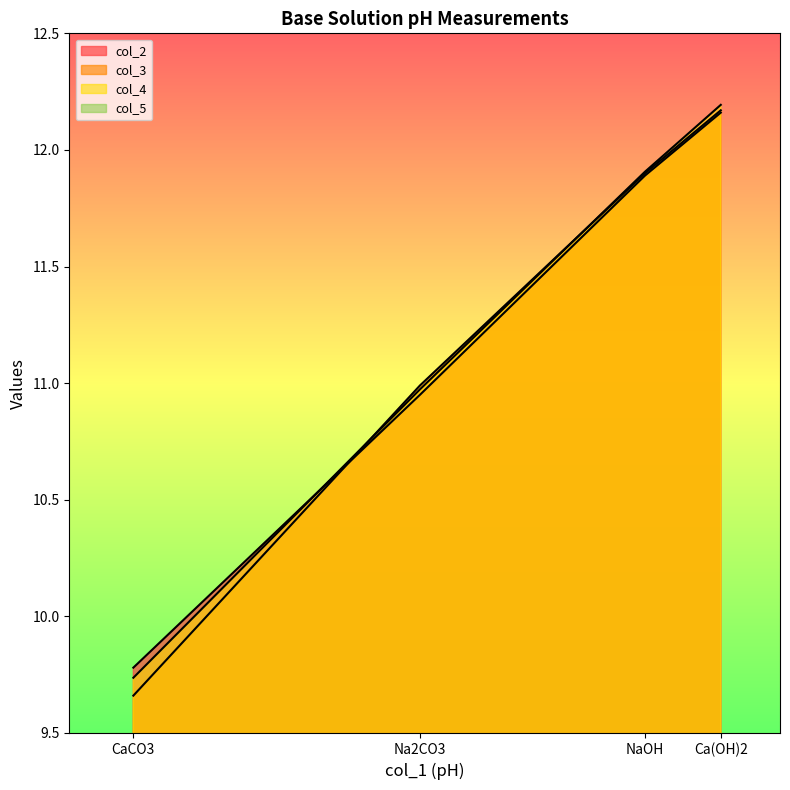

List the labels in order of col_4 value, smallest first.

CaCO3, Na2CO3, NaOH, Ca(OH)2